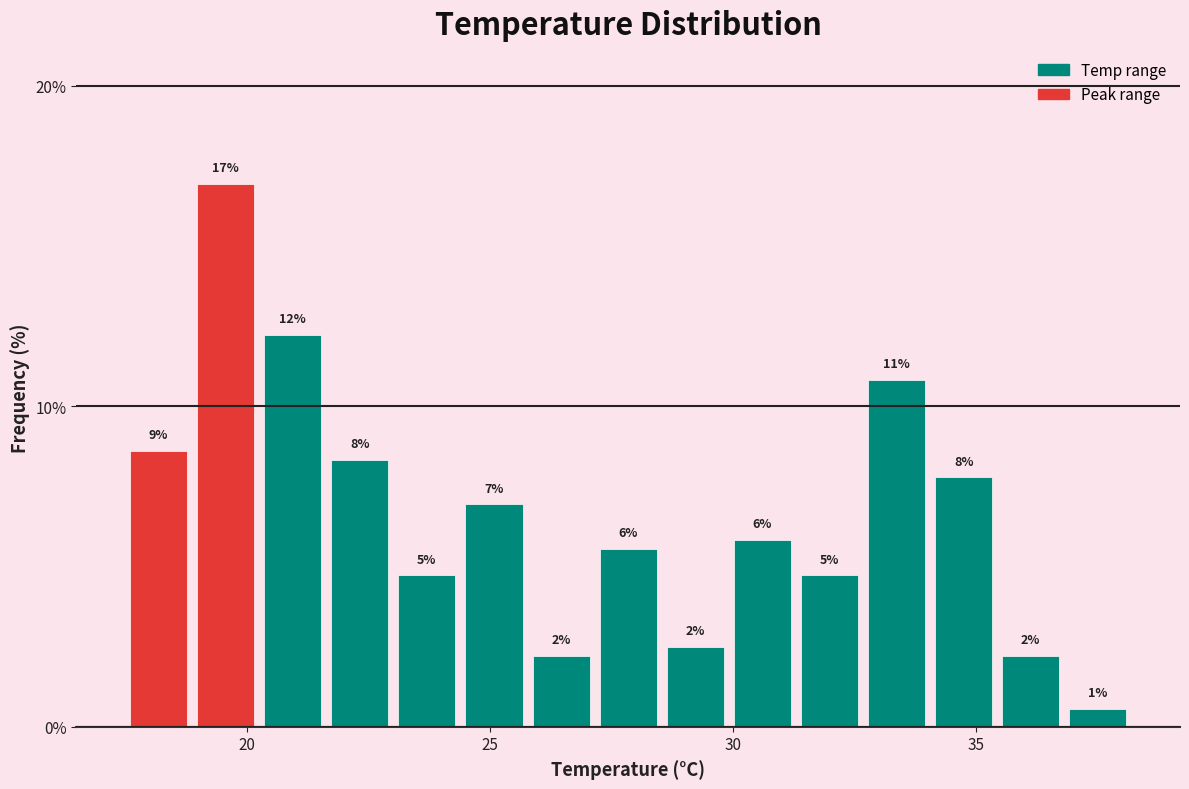

Around what value on the x-axis is the tallest bar? Give the approximate position of its centre, as read against the axis.

19.5